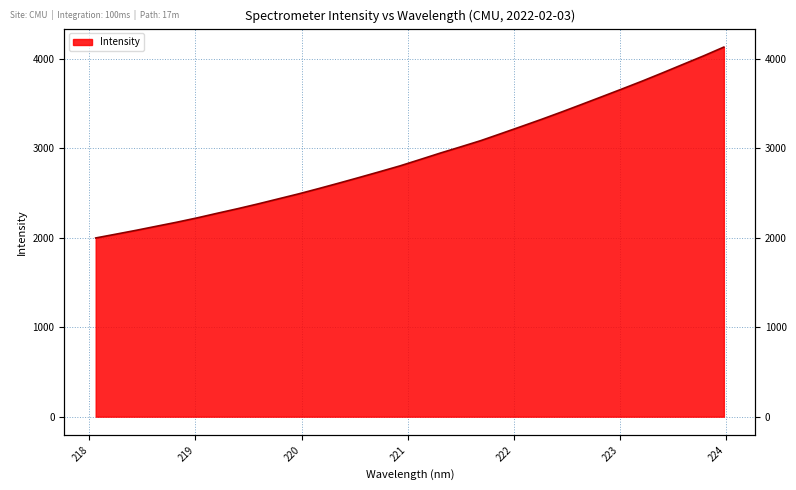

Count the number of values greater than 2872.

16